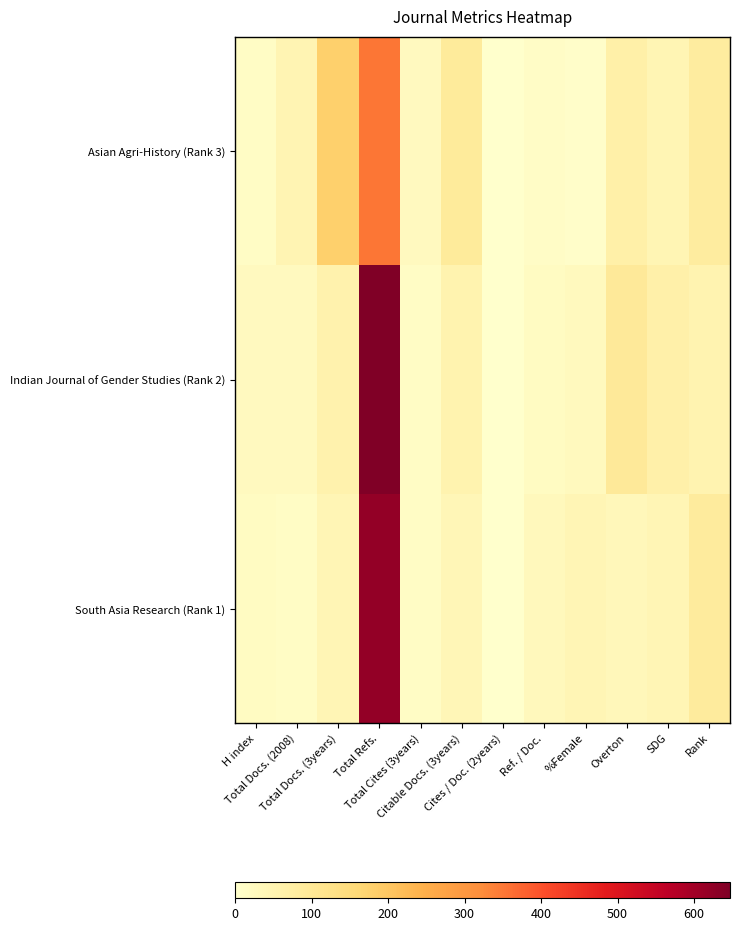

List the series in order of their peak value, lowest first.

Asian Agri-History (Rank 3), South Asia Research (Rank 1), Indian Journal of Gender Studies (Rank 2)